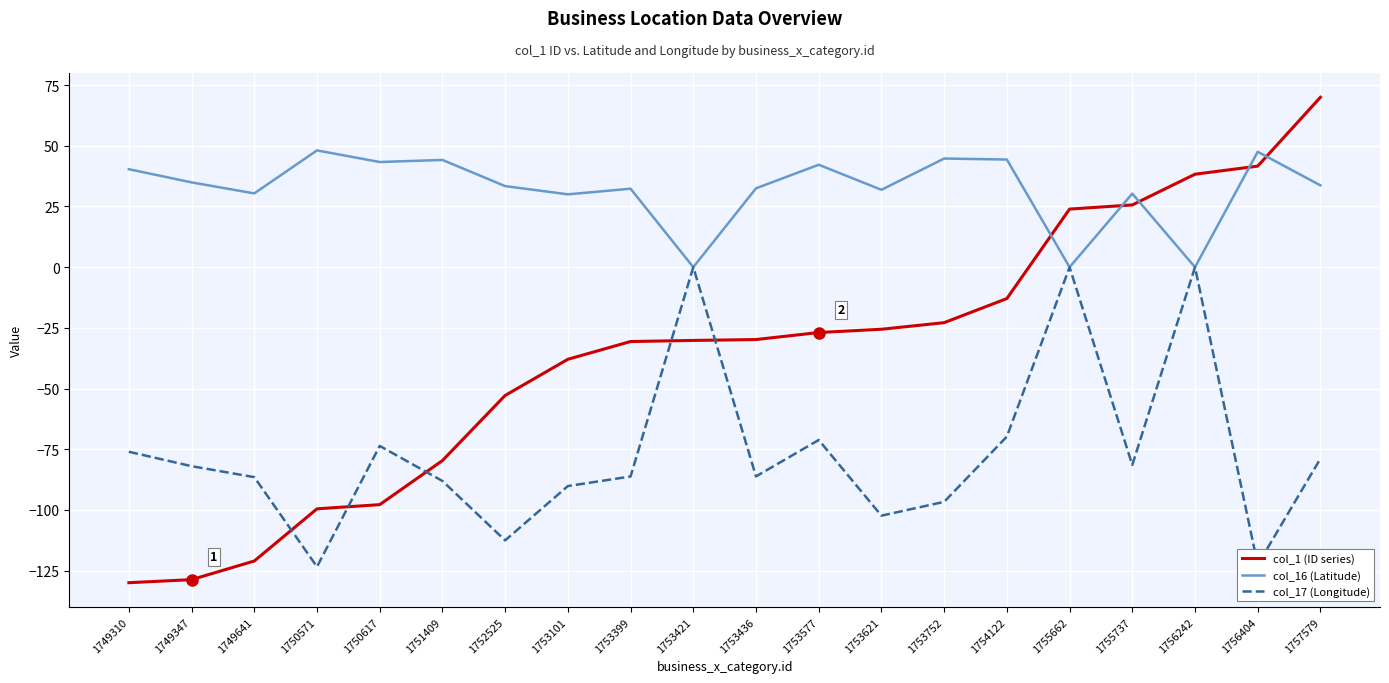

What is the greatest value displayed?

70.0